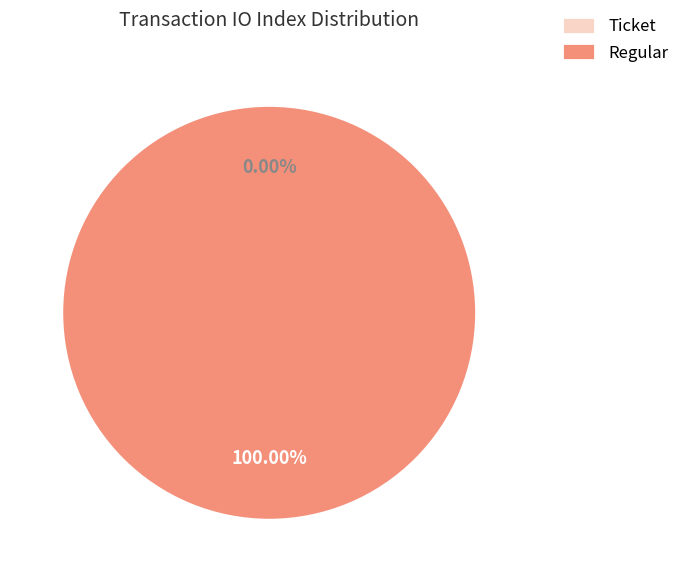

How many segments does this pie chart have?

2